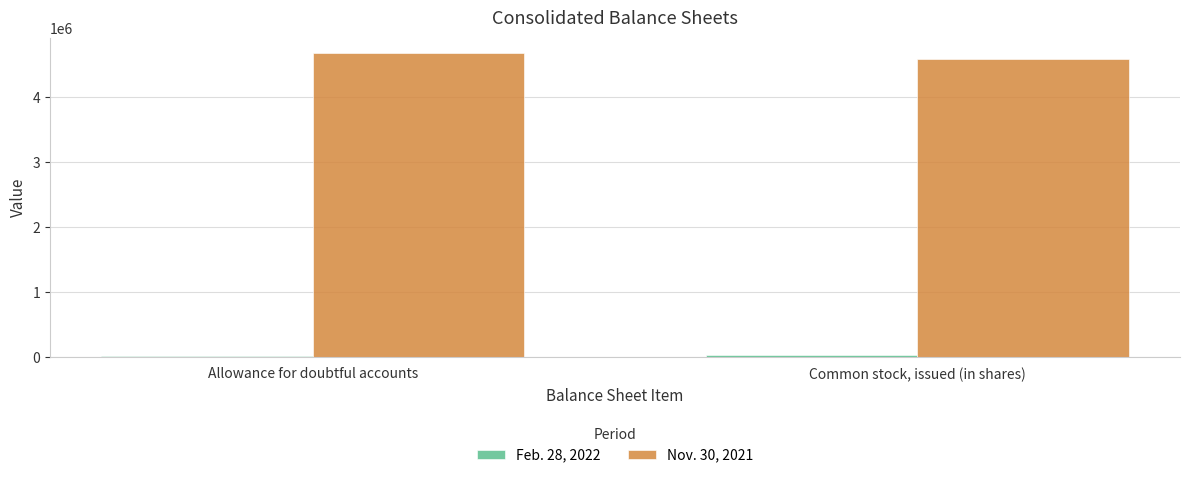

What is the maximum value shown in the chart?

4674671